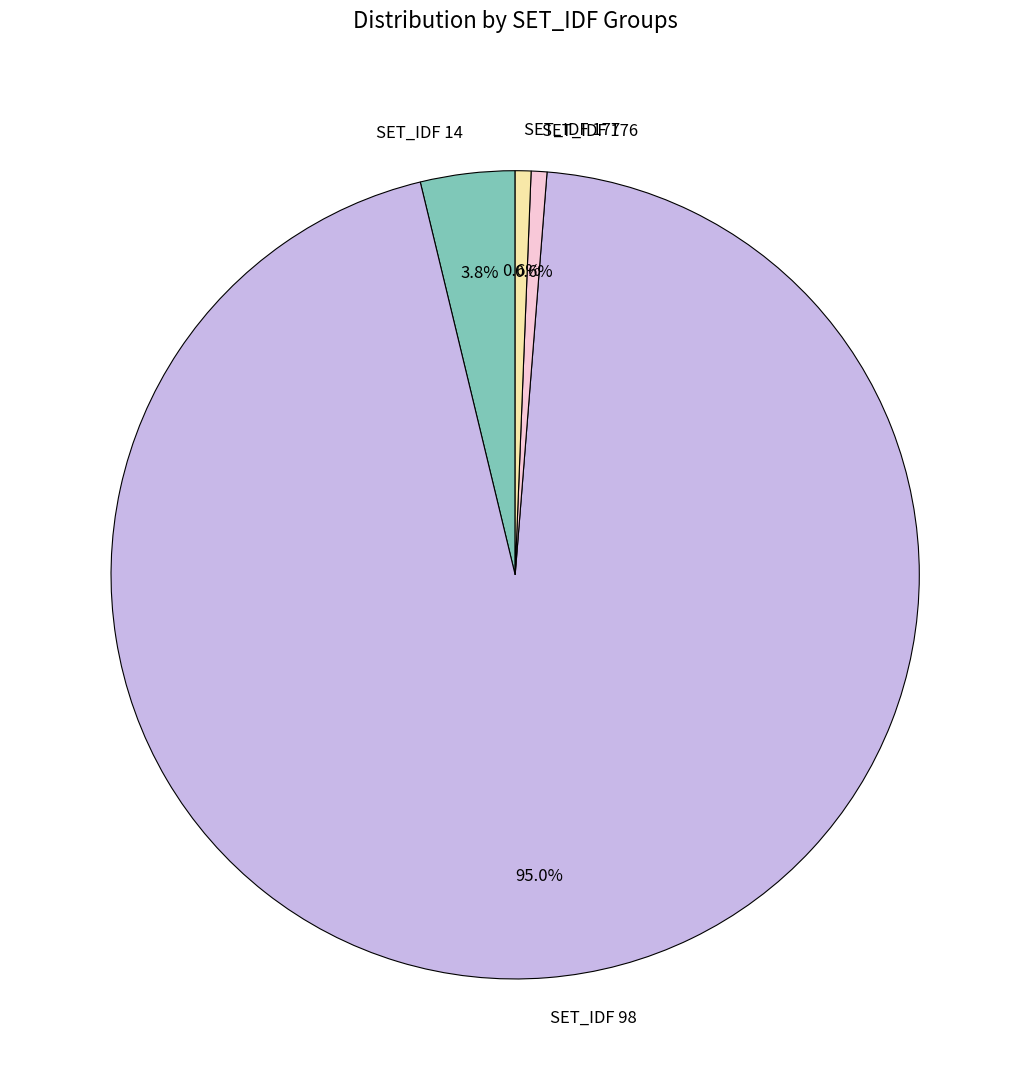

Which slice is the largest?

SET_IDF 98